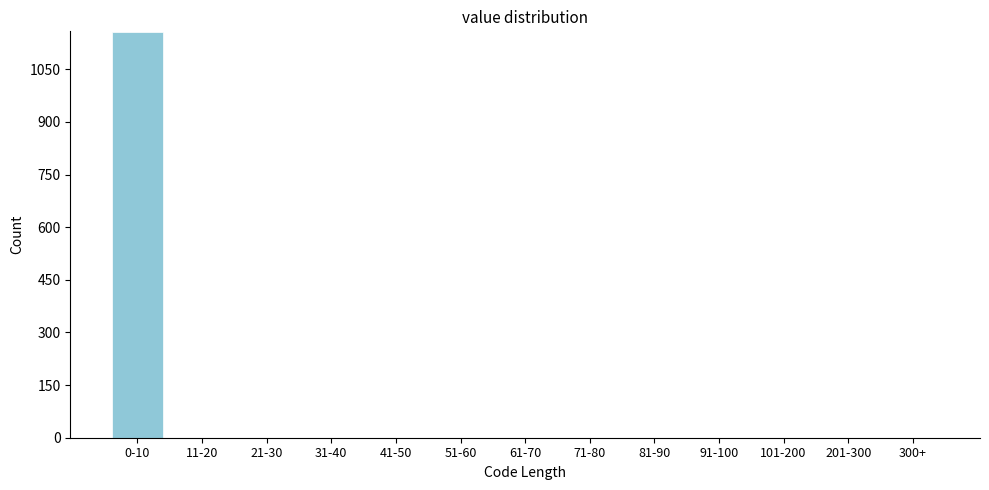

Reading left to right, list all the values displayed in this chart.

0-10=1156	11-20=0	21-30=0	31-40=0	41-50=0	51-60=0	61-70=0	71-80=0	81-90=0	91-100=0	101-200=0	201-300=0	300+=0